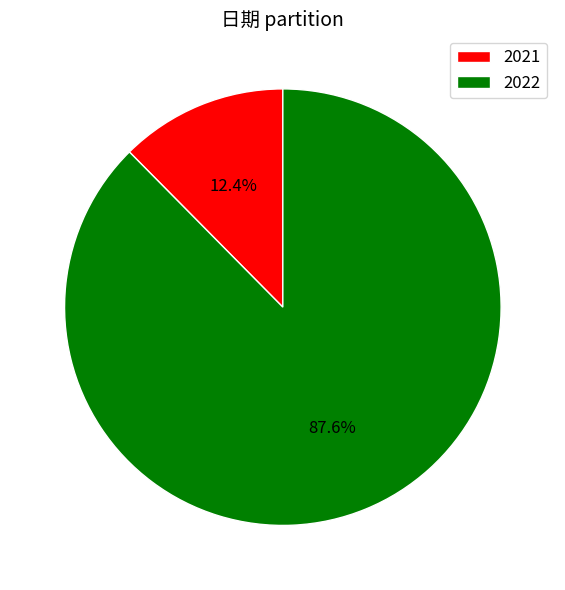

What is the ratio of the value at 2021 to the value at 2022?

0.1